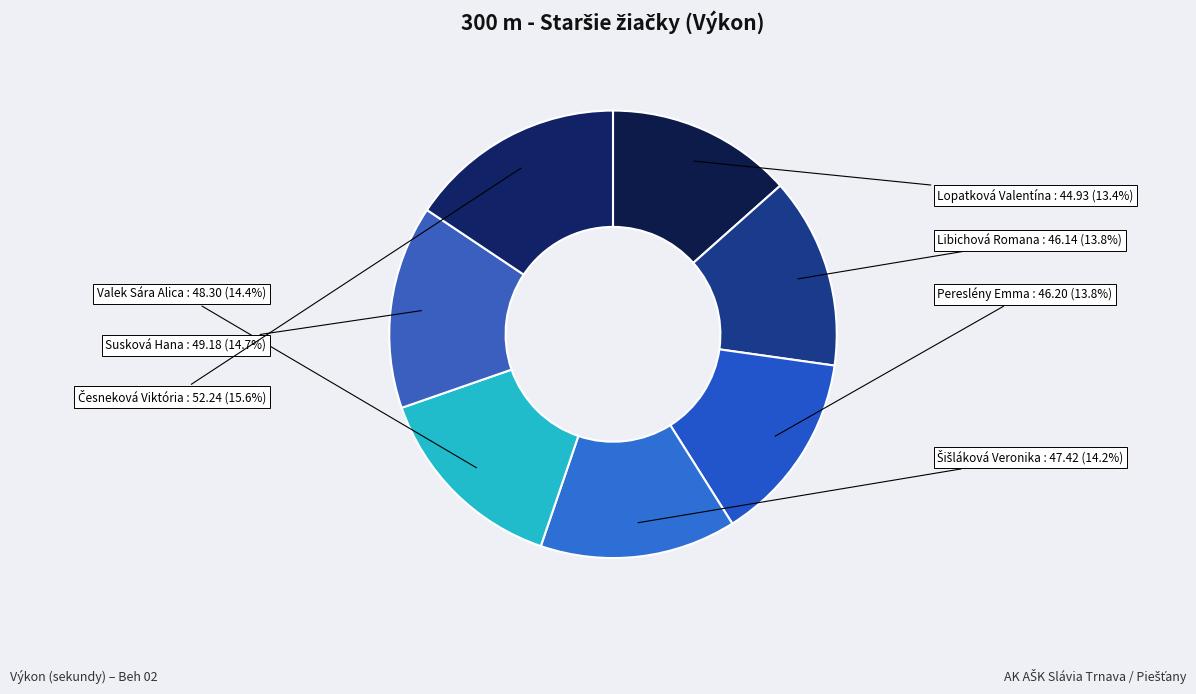

To the nearest percent, what is the combined percentage of Libichová Romana and Susková Hana?

29%